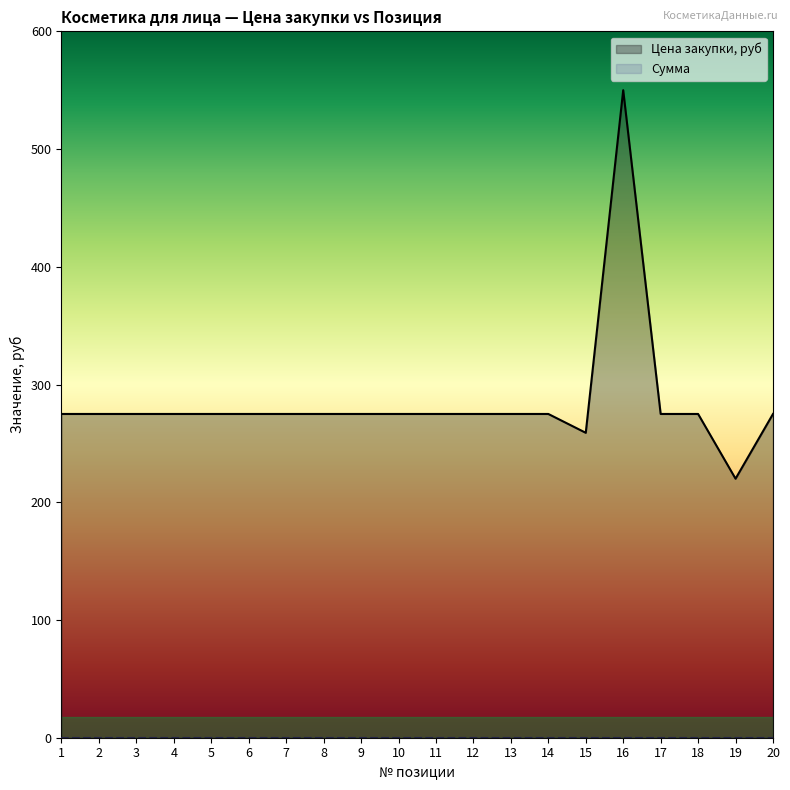

At which category does the chart reach its peak across all series?

16